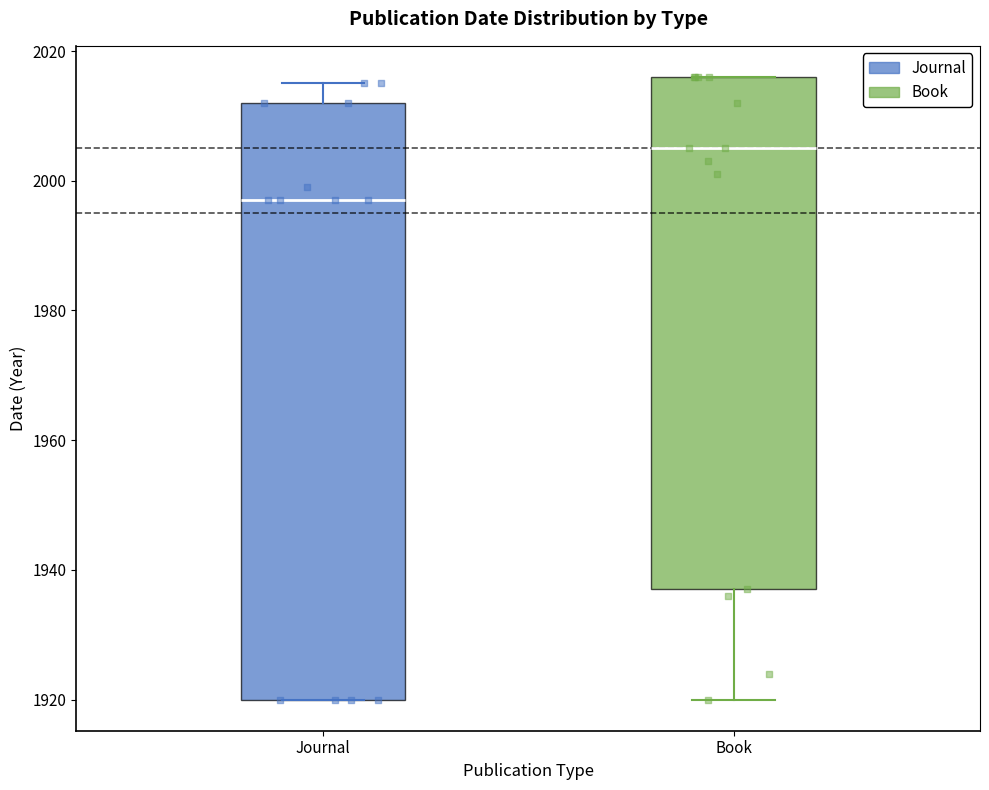

Reading left to right, read every box against the y-axis: the position of its median line, the range the box covers, and the ends of its whiskers. The values are not printed on the chart, so give them approximately, as read against the axis.

Journal: median 1998, box 1920 to 2012, whiskers 1920 to 2016
Book: median 2006, box 1938 to 2016, whiskers 1920 to 2016